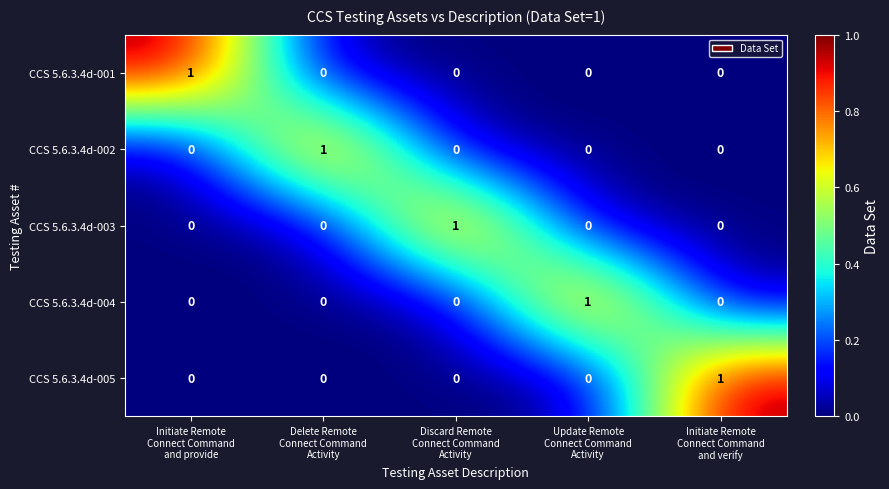

At how many categories does at least one series exceed 0?

5